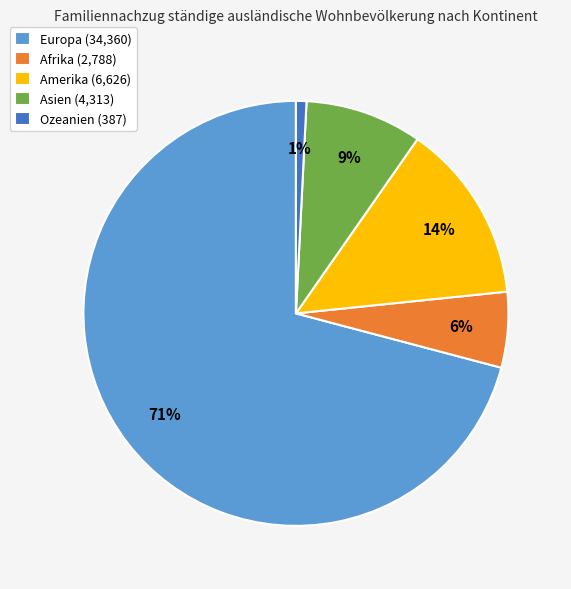

To the nearest percent, what portion does Asien represent?

9%